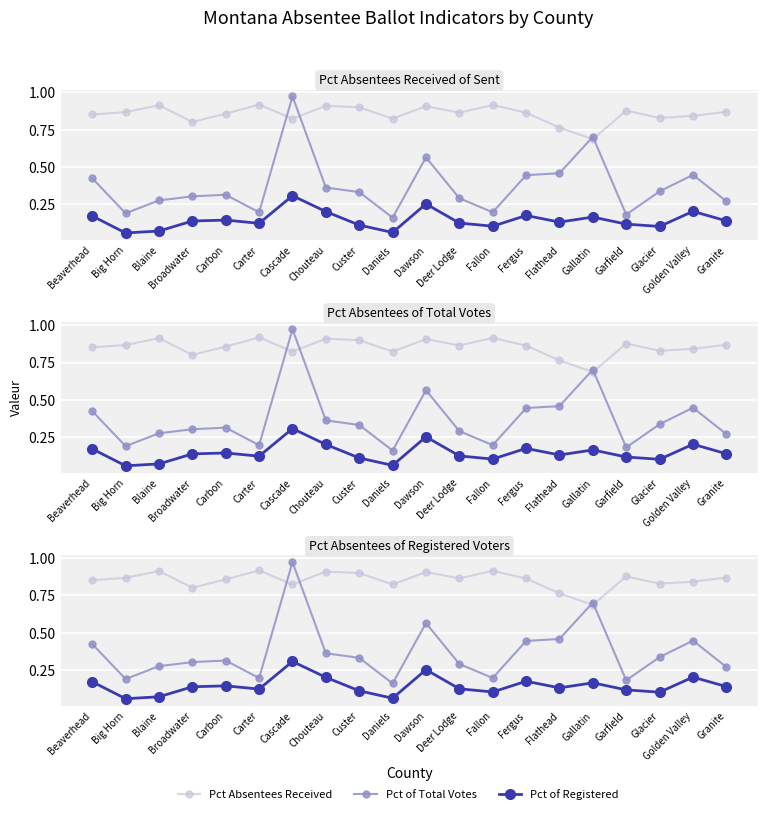

Which category has the highest value across all series?

Cascade